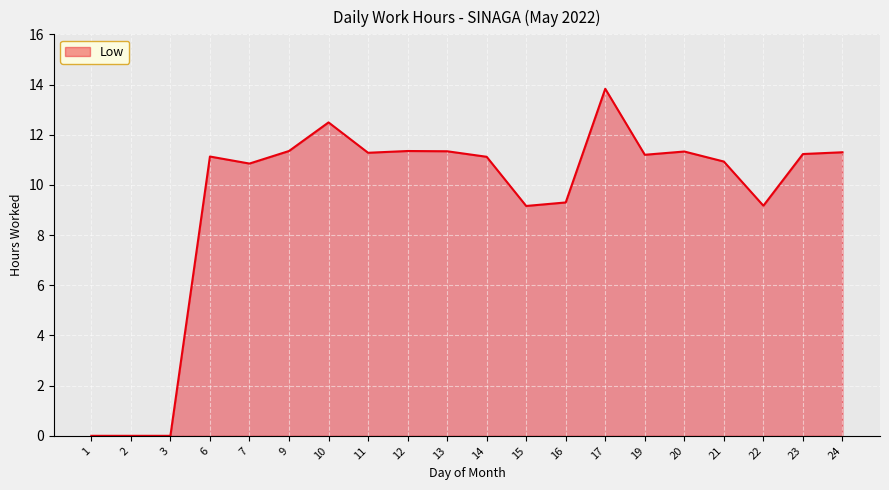

How many lines are shown in the chart?

1